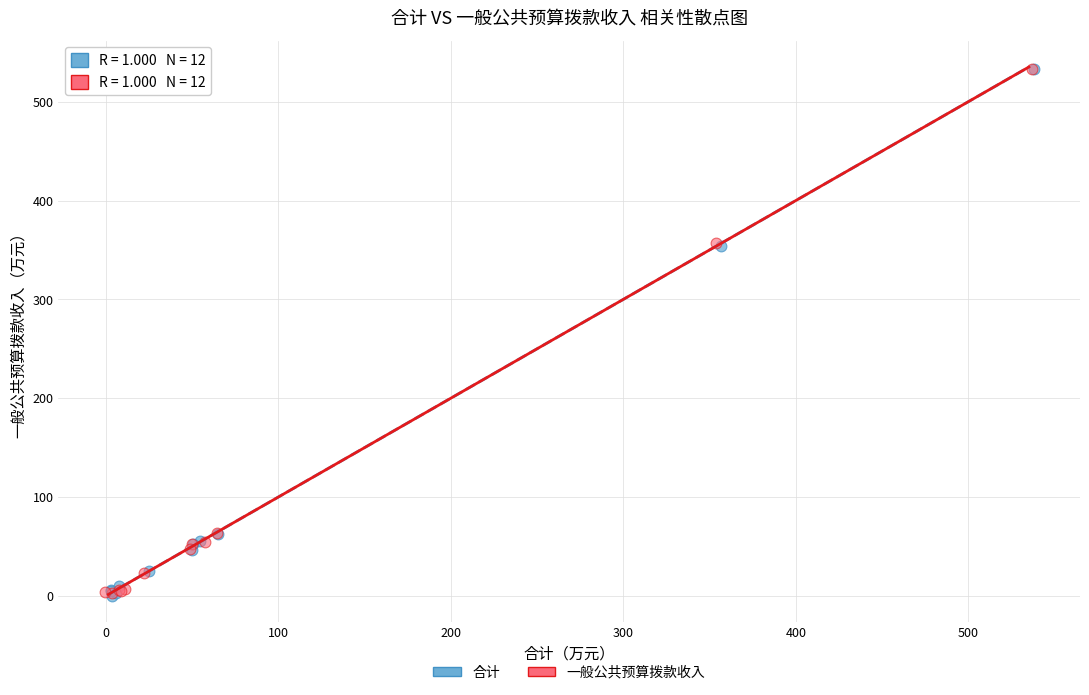

What are all the series names shown in the legend?

合计, 一般公共预算拨款收入